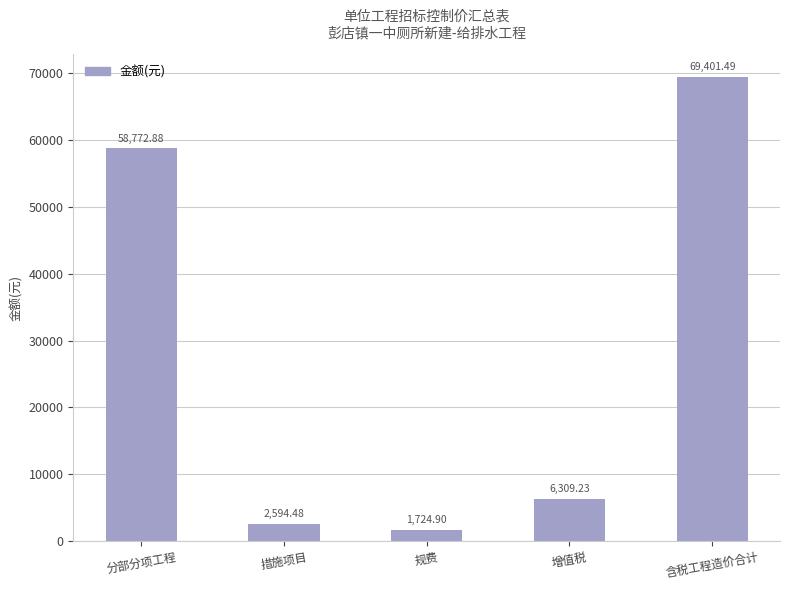

How many bars are there in total?

5